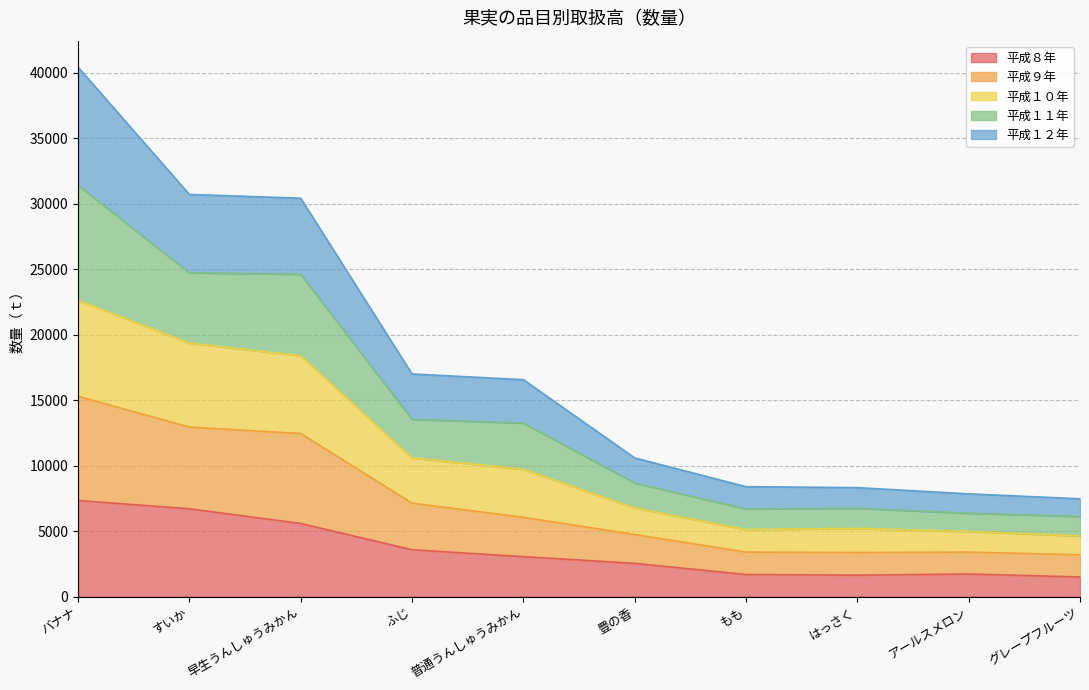

What is the minimum value for 平成８年?

1495